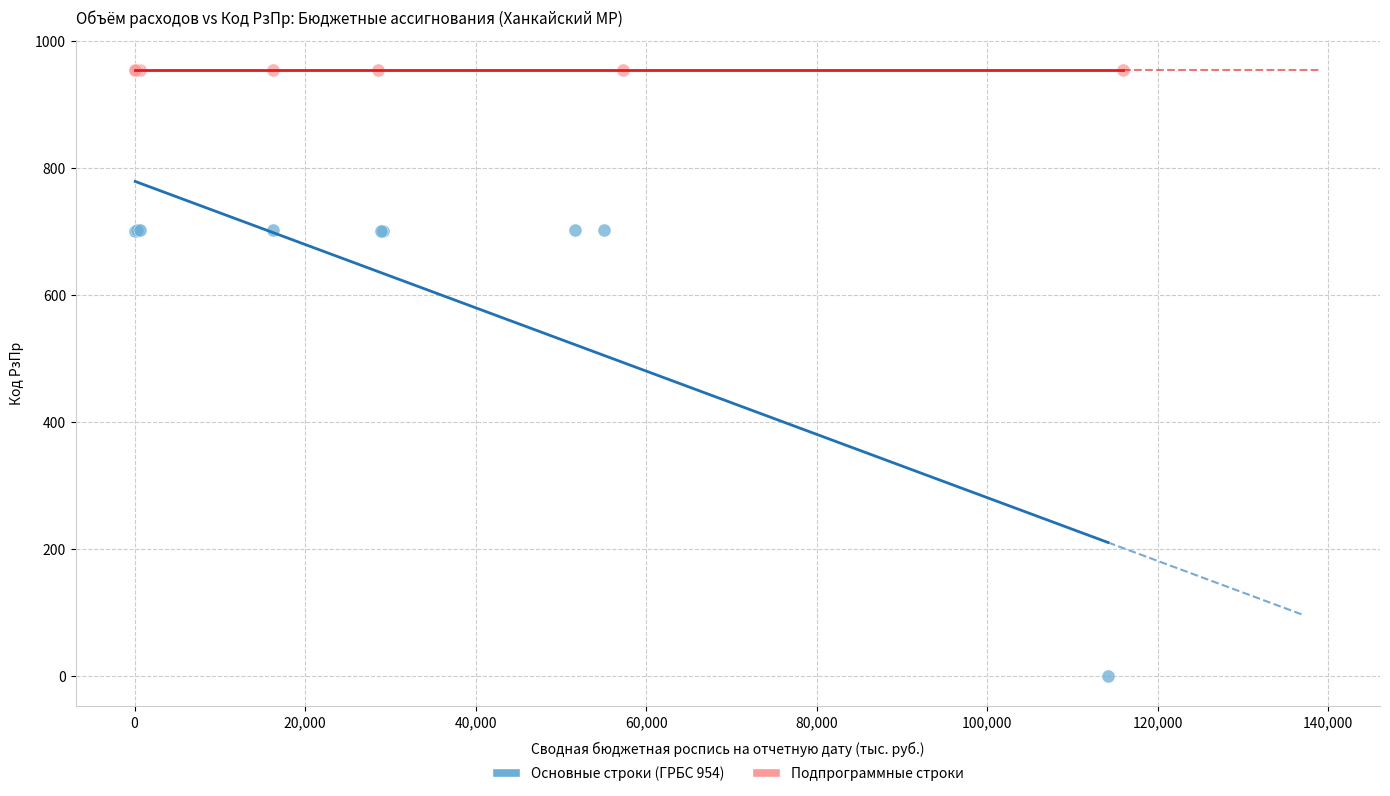

Which series contains the highest Y value?

Подпрограммные строки